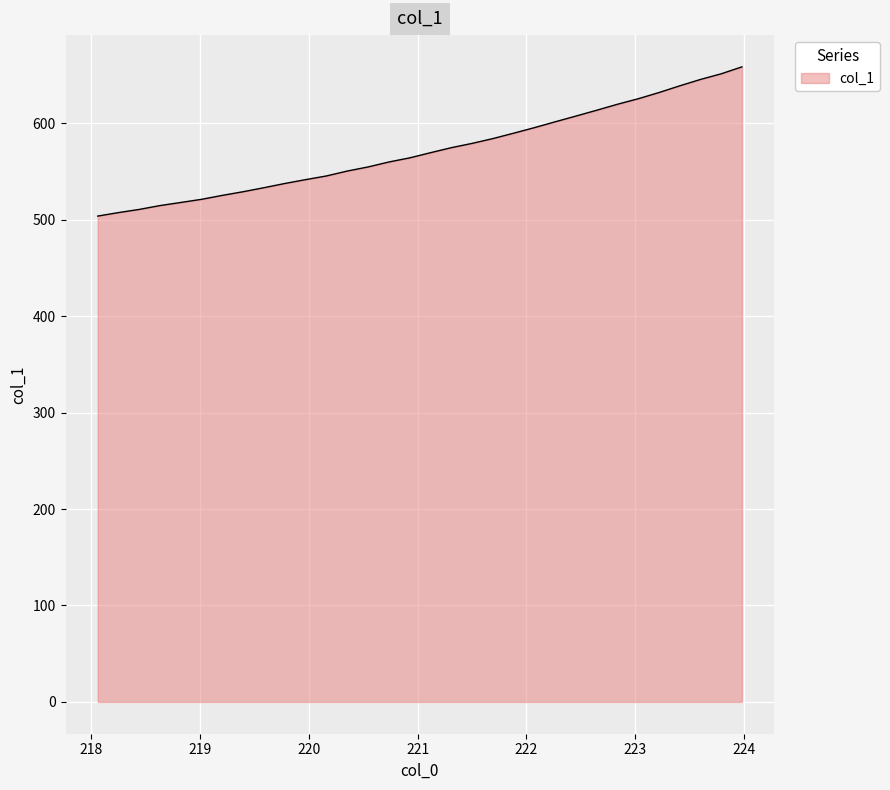

Reading left to right, transcribe all the data shown in this chart.

503.6	507.3	510.6	514.6	517.8	521.0	525.1	528.9	533.1	537.5	541.4	545.3	550.3	554.6	559.7	564.0	569.3	574.5	579.0	583.9	589.5	595.3	601.3	607.3	613.3	619.5	625.2	631.7	638.6	645.2	651.1	658.3